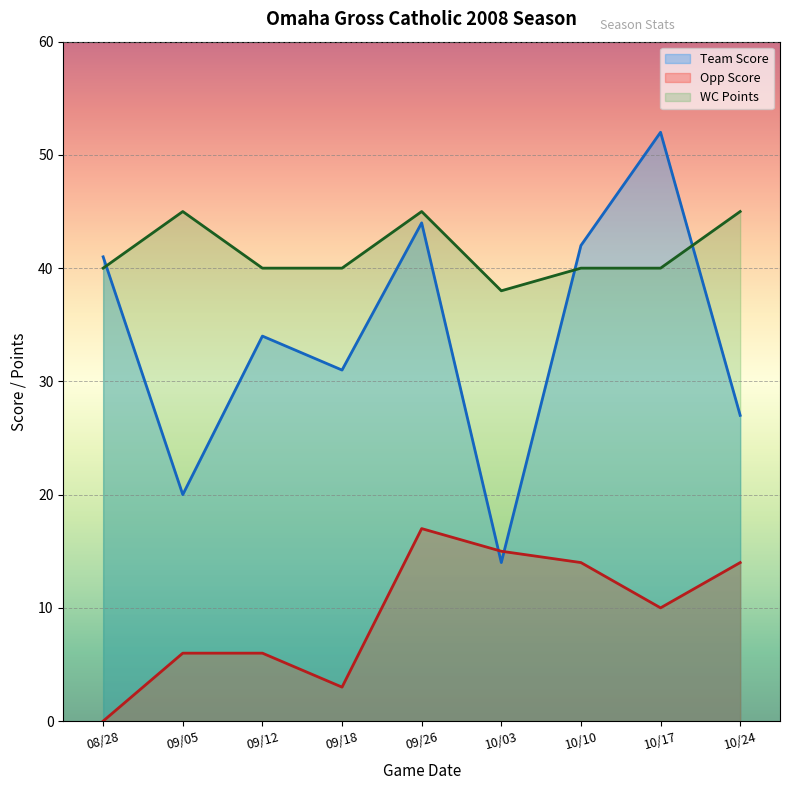

Where is the first local minimum for Opp Score?

09/18